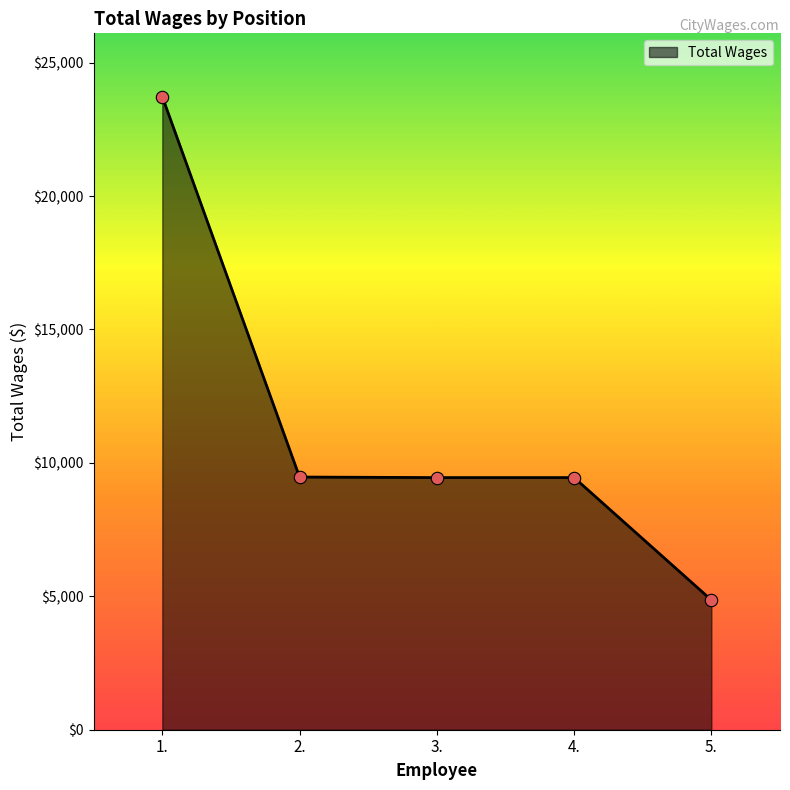

Between 3. and 1., which is larger?

1.